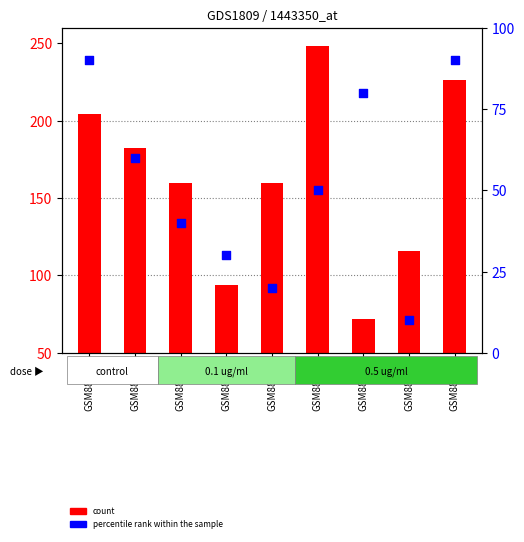

Which series reaches the maximum Y coordinate?

count